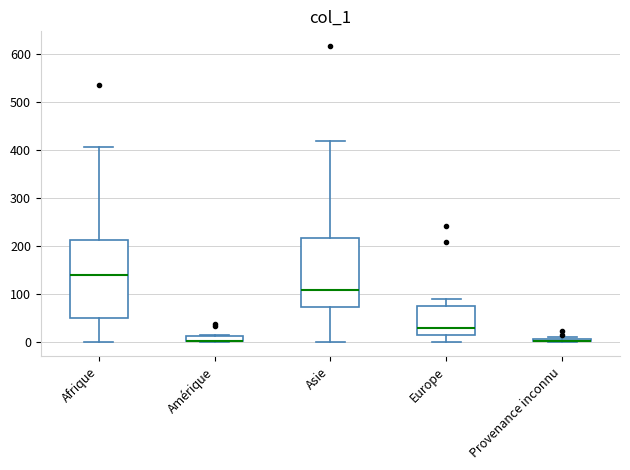

Where is the lower edge of the box for Amérique on the y-axis? The values are not printed on the chart, so give them approximately, as read against the axis.

0